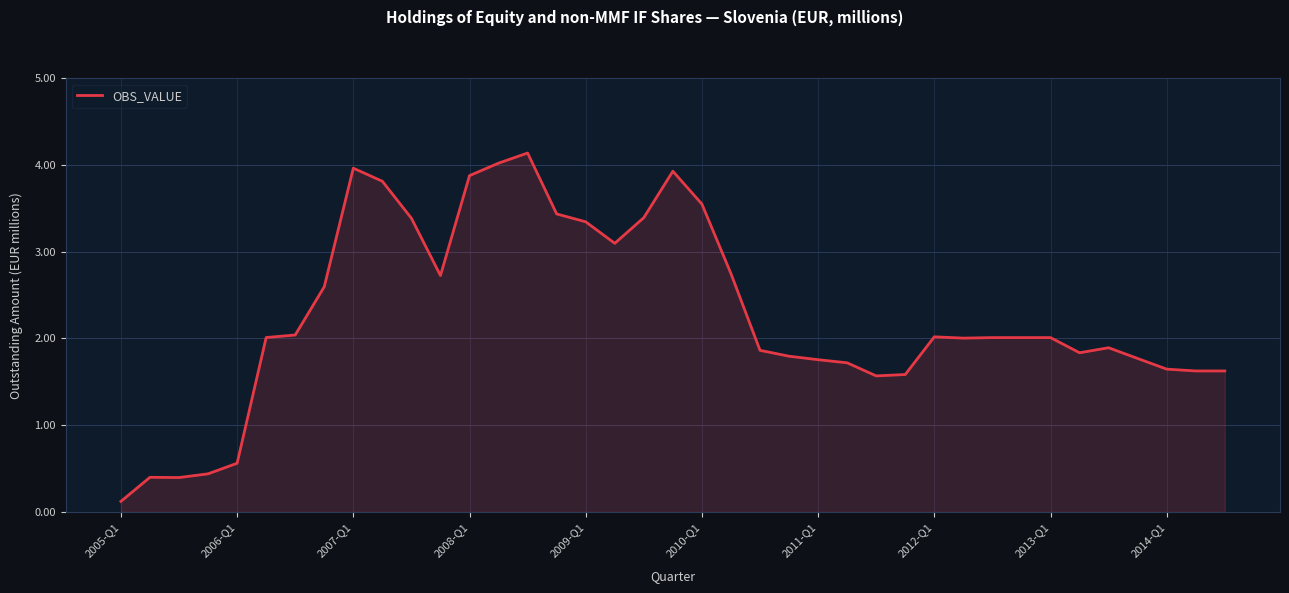

What is the greatest value displayed?

4.1